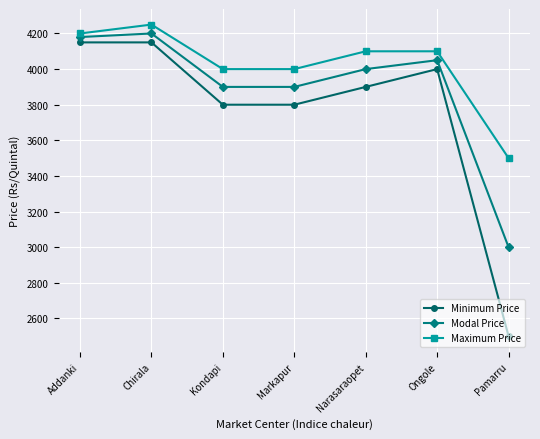

What position from the right is Addanki?

7